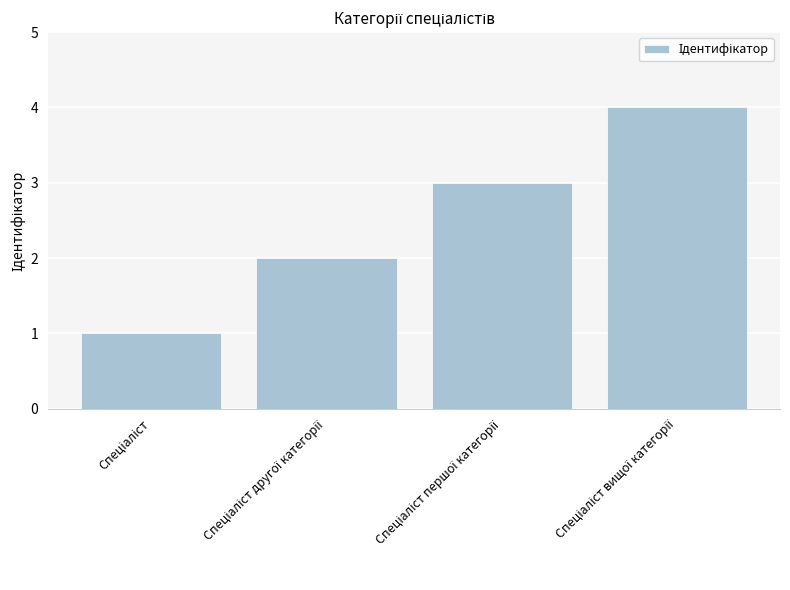

What is the greatest value displayed?

4